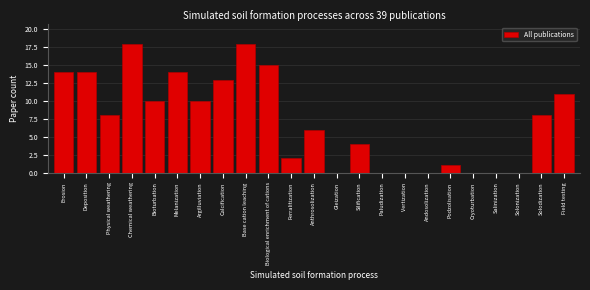

Reading left to right, transcribe all the data shown in this chart.

Erosion=14	Deposition=14	Physical weathering=8	Chemical weathering=18	Bioturbation=10	Melanization=14	Argilluviation=10	Calcification=13	Base cation leaching=18	Biological enrichment of cations=15	Ferralitization=2	Anthrosolization=6	Gleization=0	Silification=4	Paludization=0	Vertization=0	Andosolization=0	Podzolisation=1	Cryoturbation=0	Salinization=0	Solonization=0	Solodization=8	Field testing=11